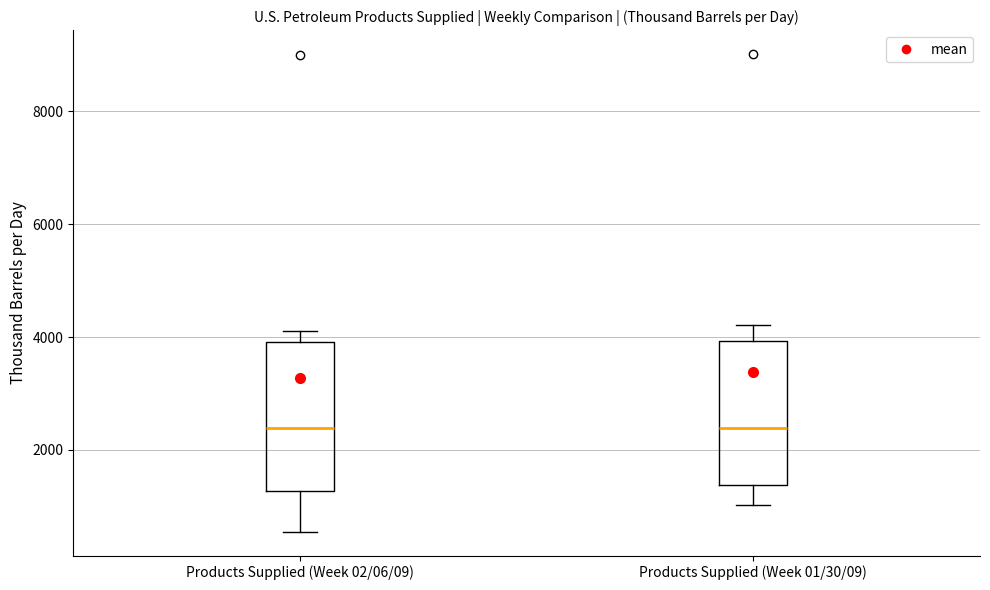

Reading left to right, transcribe this box plot: for each box, give where its median line is, the range the box spans, and where its two whiskers end, as read against the y-axis. The values are not printed on the chart, so give them approximately, as read against the axis.

Products Supplied (Week 02/06/09): median 2400, box 1200 to 4000, whiskers 600 to 4200
Products Supplied (Week 01/30/09): median 2400, box 1400 to 4000, whiskers 1000 to 4200